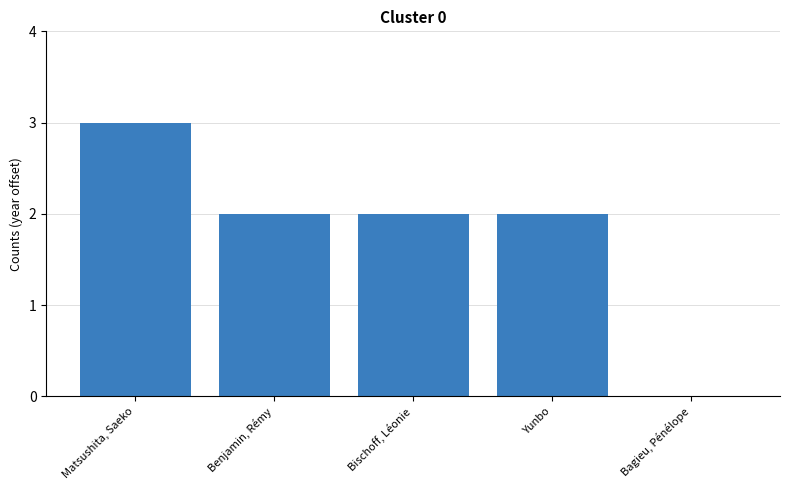

True or false: the data shows 2 at Yunbo.

True